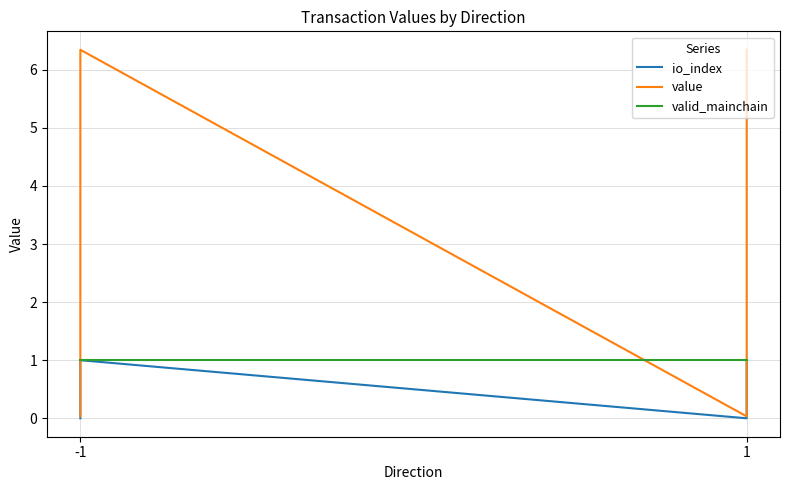

Is this an area chart (filled region under the line)?

No